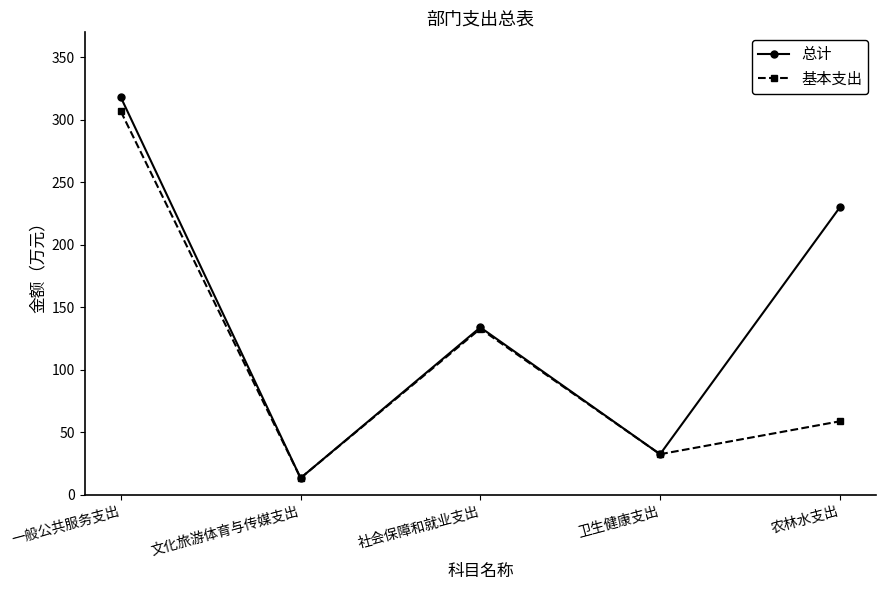

What is the minimum value shown in the chart?

13.3